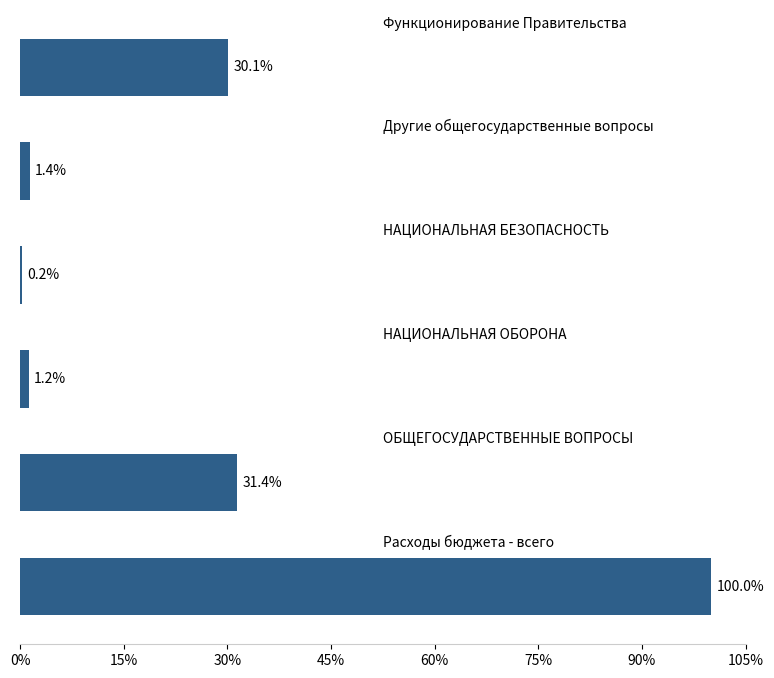

How many distinct data groups are displayed?

1